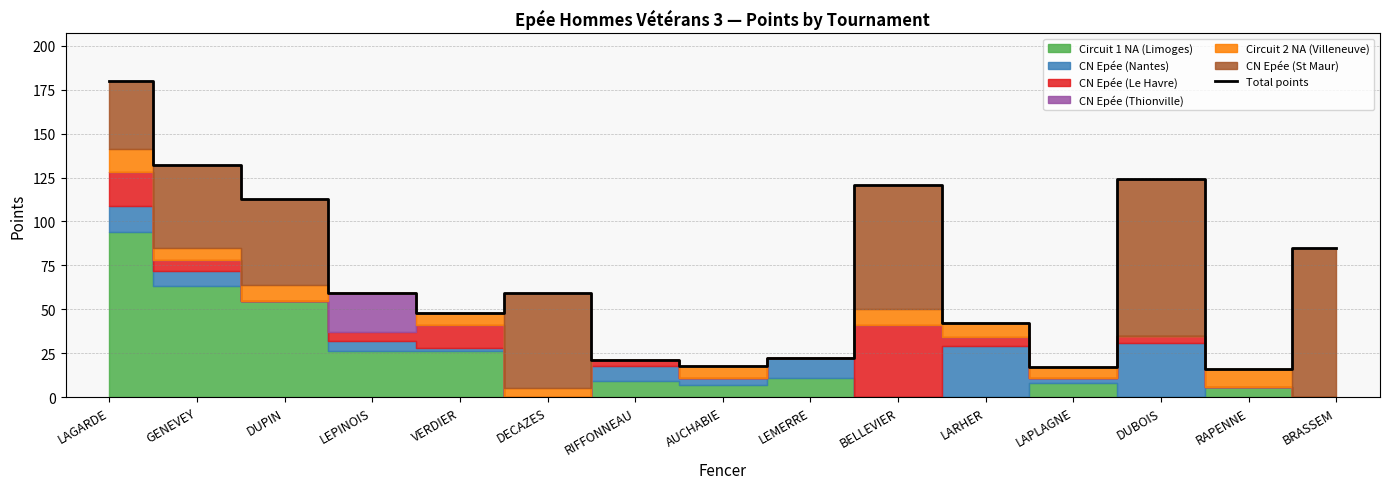

What is the difference between the second highest and minimum values?

116